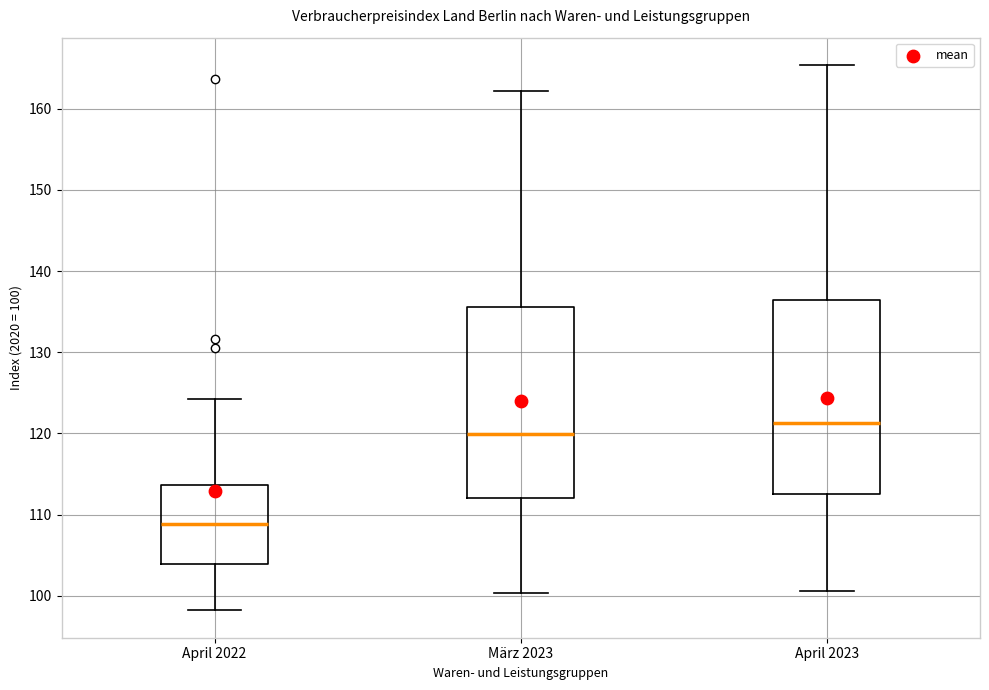

Where does the upper whisker of the box for März 2023 end on the y-axis? The values are not printed on the chart, so give them approximately, as read against the axis.

162